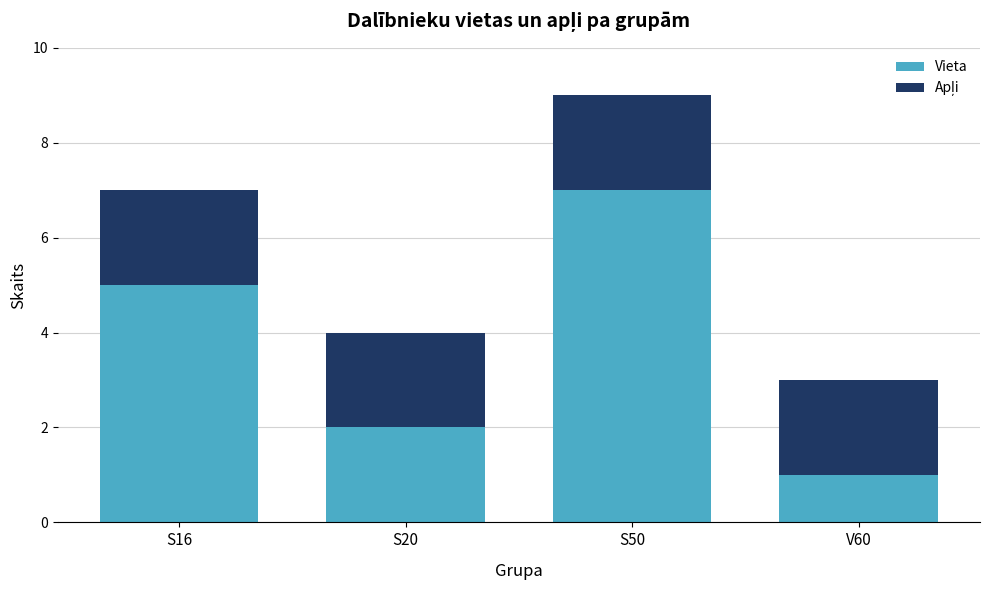

What is the maximum value for Vieta?

7